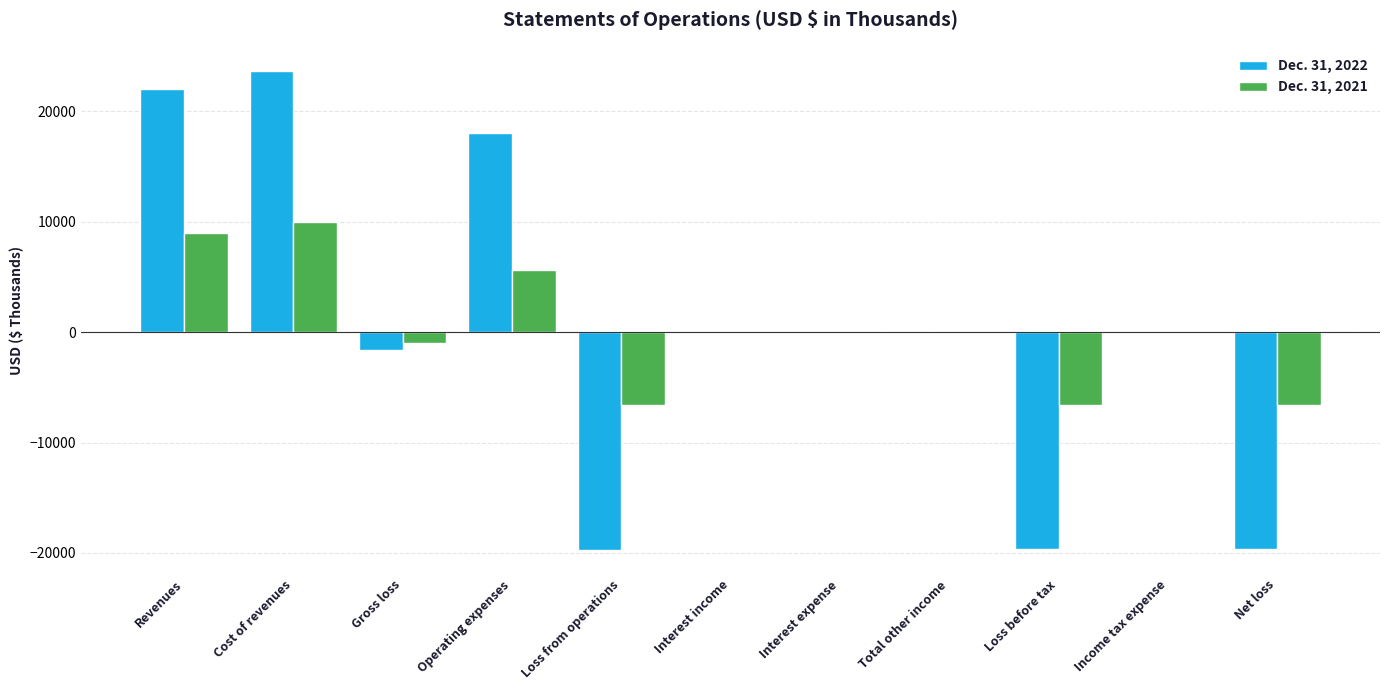

At which category is the sum across all series the highest?

Cost of revenues